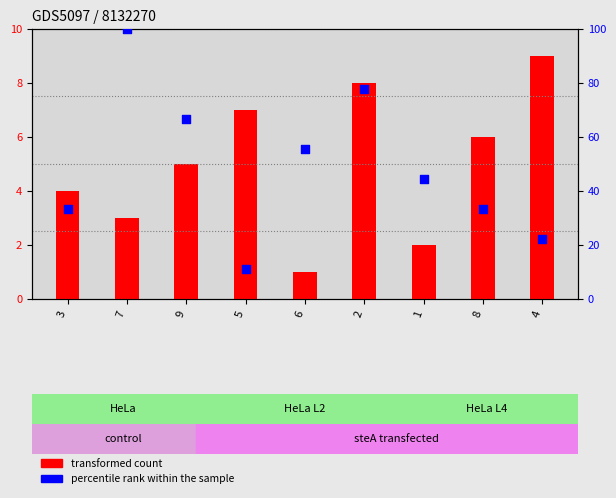

Which series contains the highest Y value?

percentile rank within the sample